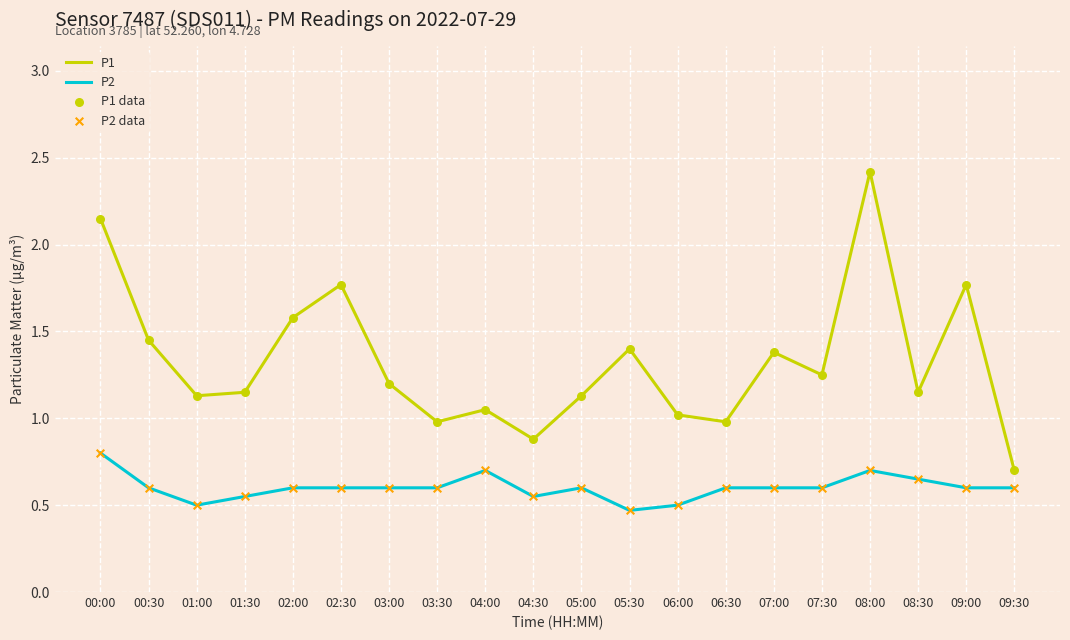

At which category is the sum across all series the highest?

08:00